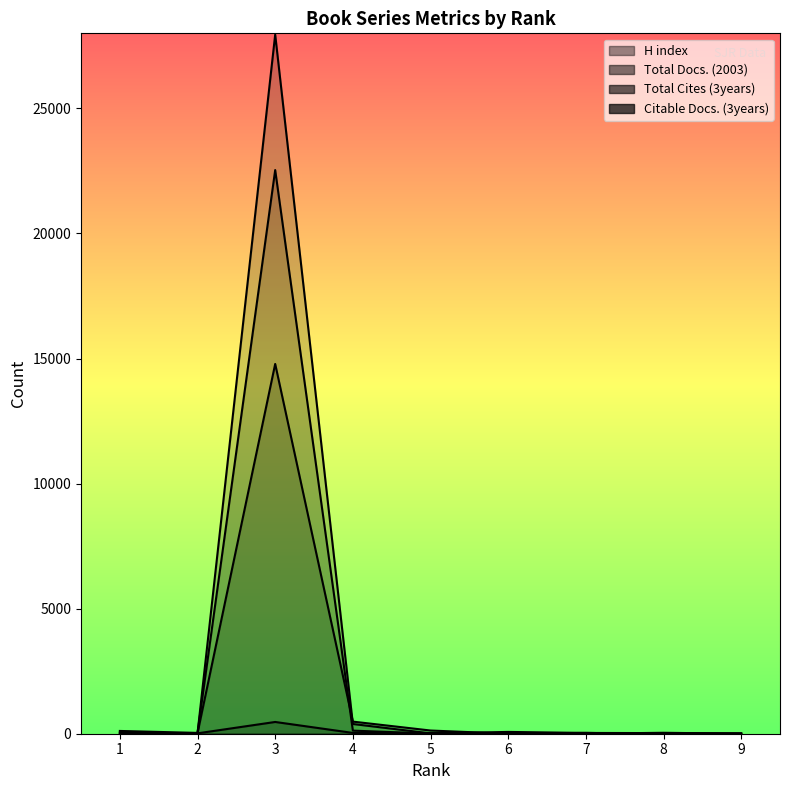

The value of Total Docs. (2003) at 2 is 35. True or false?

False